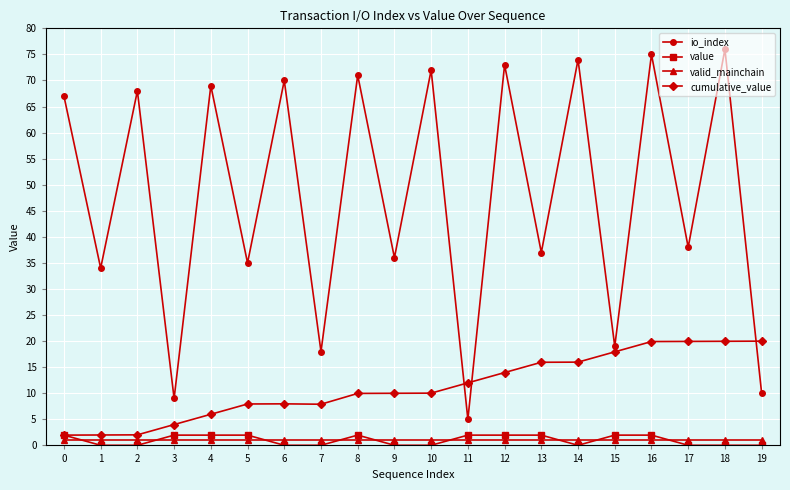

Which series changed the most between 3 and 19?

cumulative_value